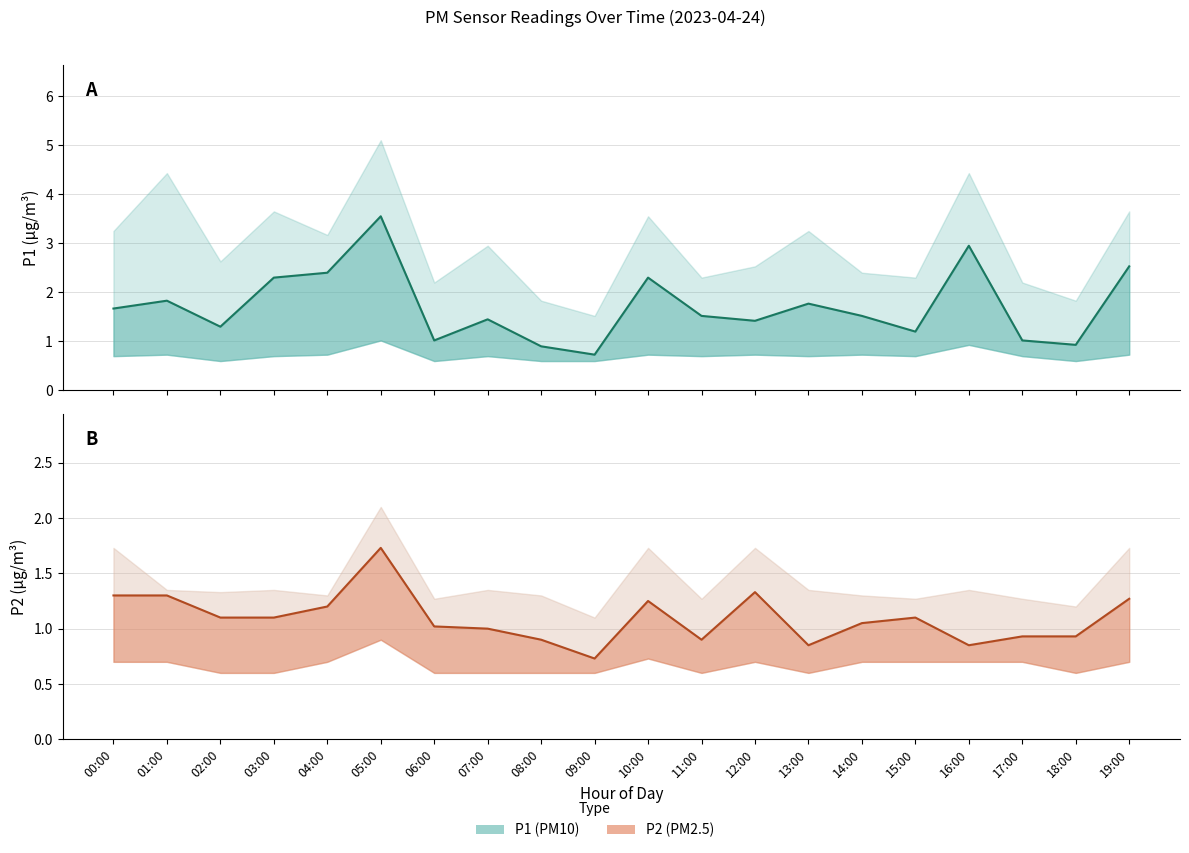

At which category is the sum across all series the highest?

05:00